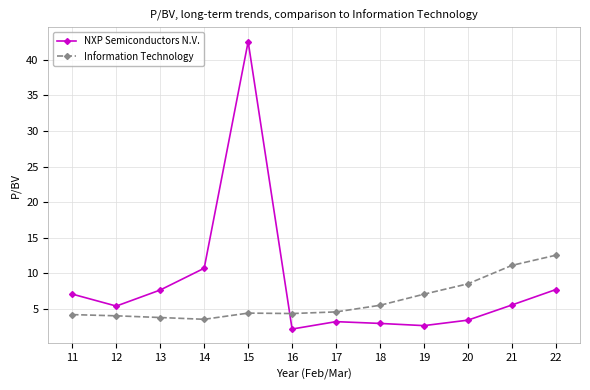

What is the average value of the Information Technology series?

6.1